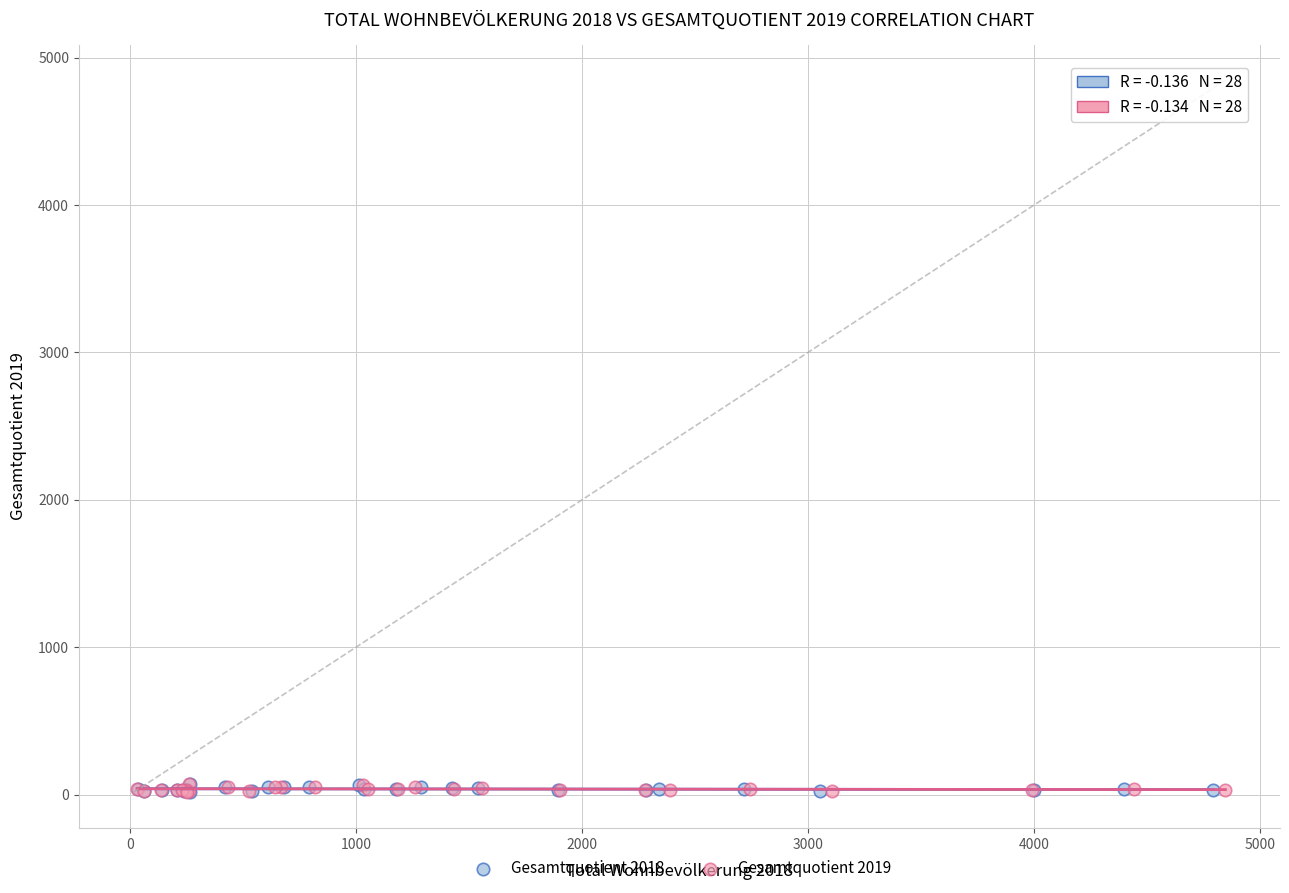

Which series has the widest spread of Y values?

Gesamtquotient 2018